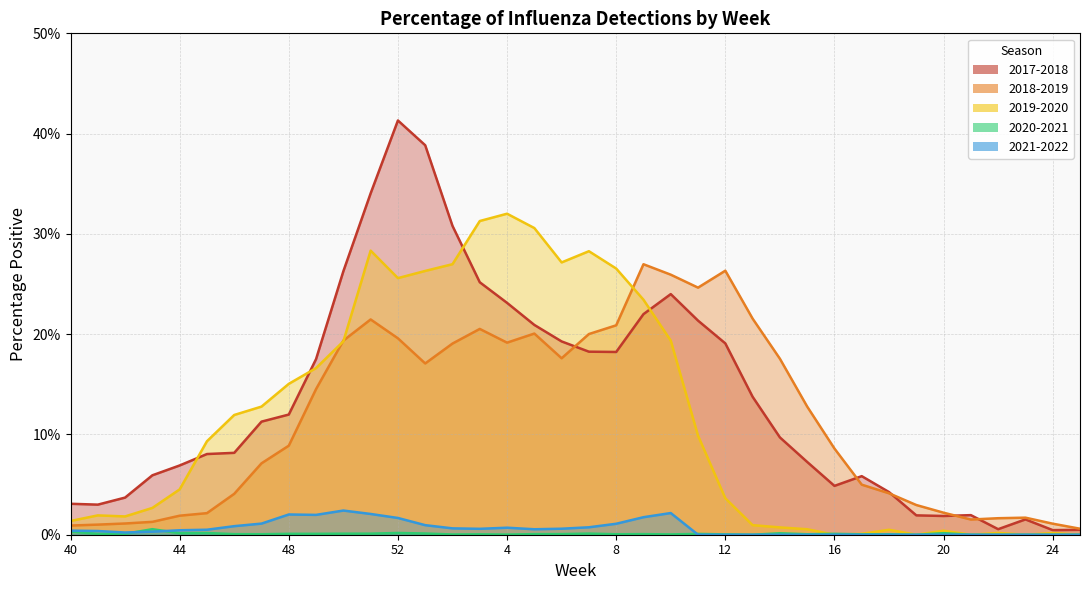

Count the number of categories in the chart.

38